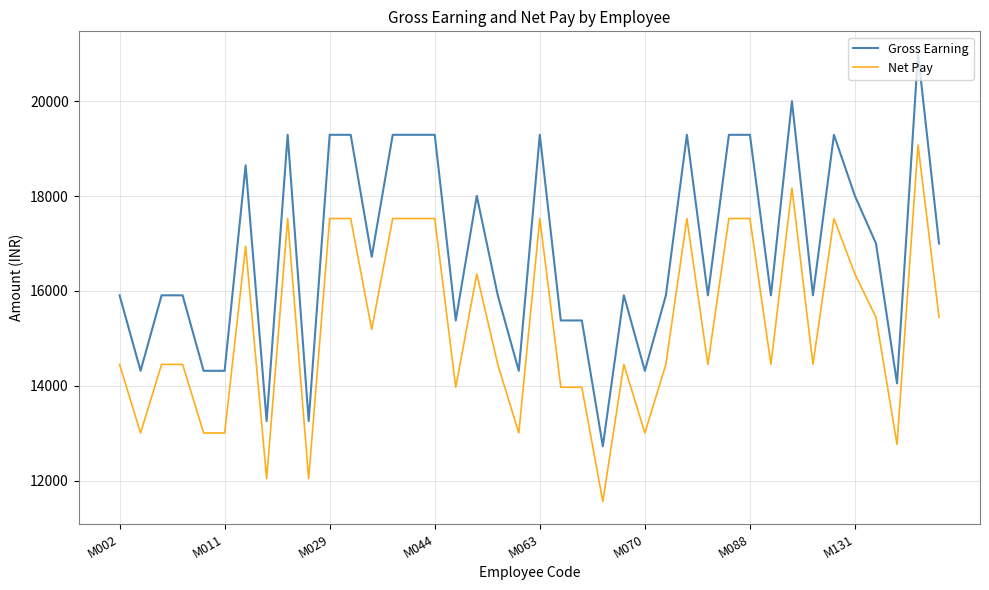

What is the average value of the Net Pay series?

15280